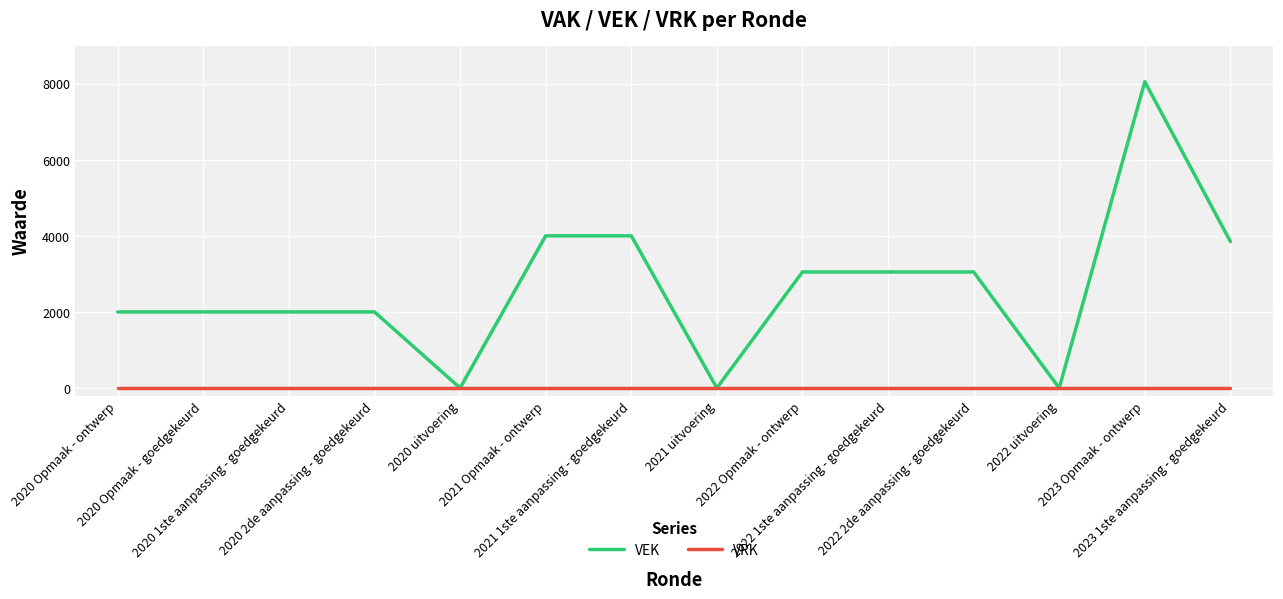

What is the difference between the second highest and second lowest values in the VEK series?

4000